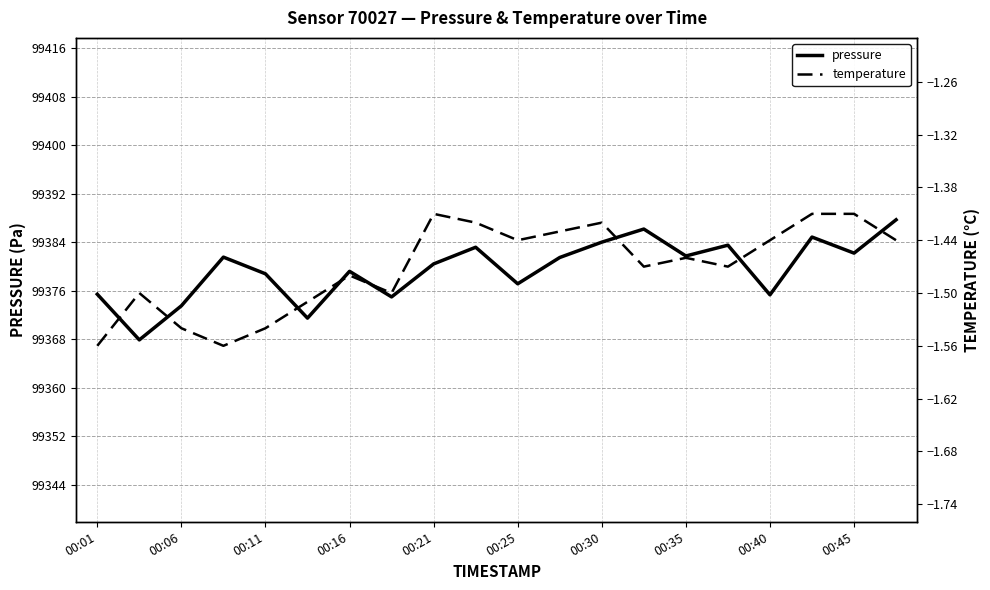

List the series in order of their peak value, highest first.

pressure, temperature